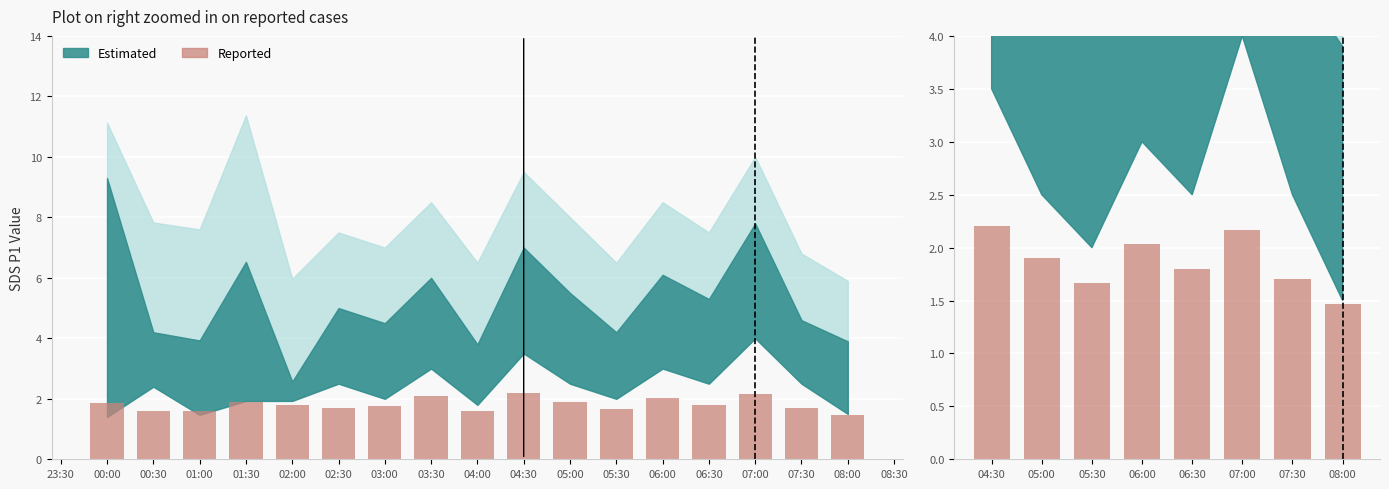

What position from the left is 08:00?

8